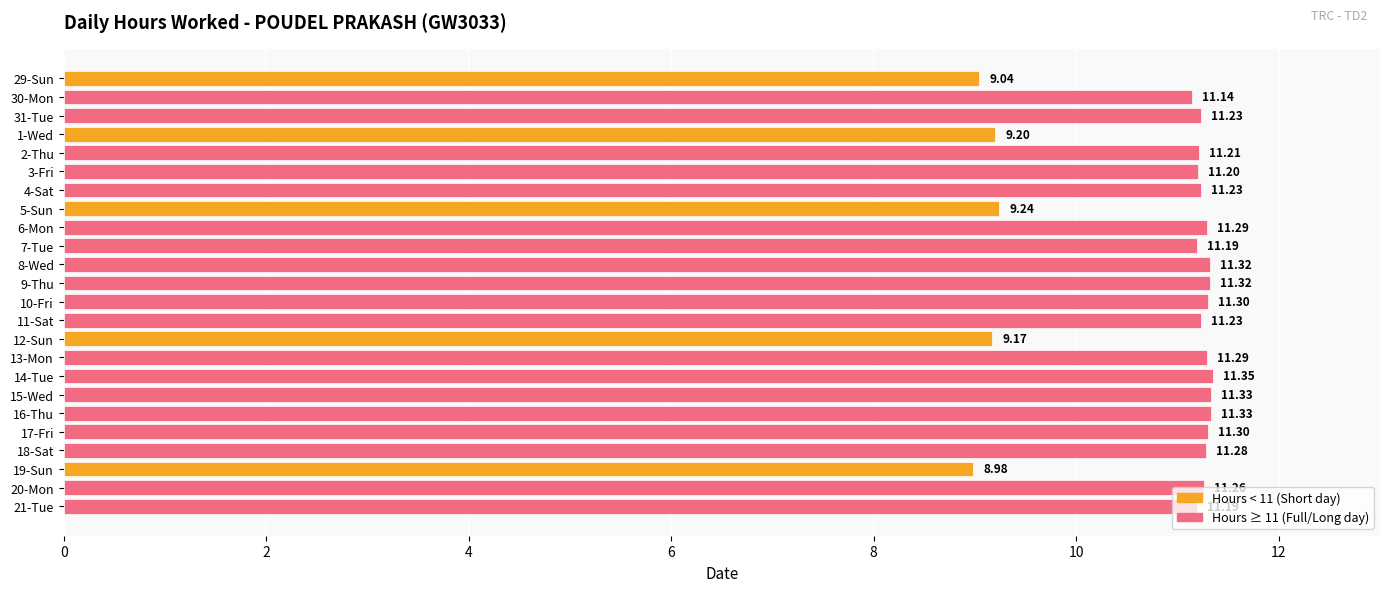

What is the difference between the maximum and second lowest values?

2.3